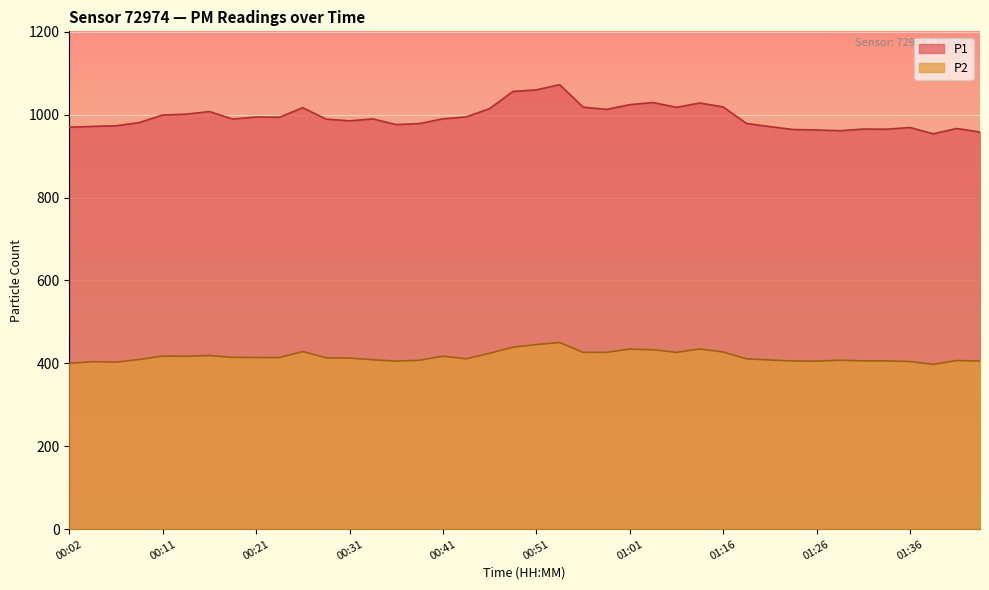

What position from the right is 01:13?

13